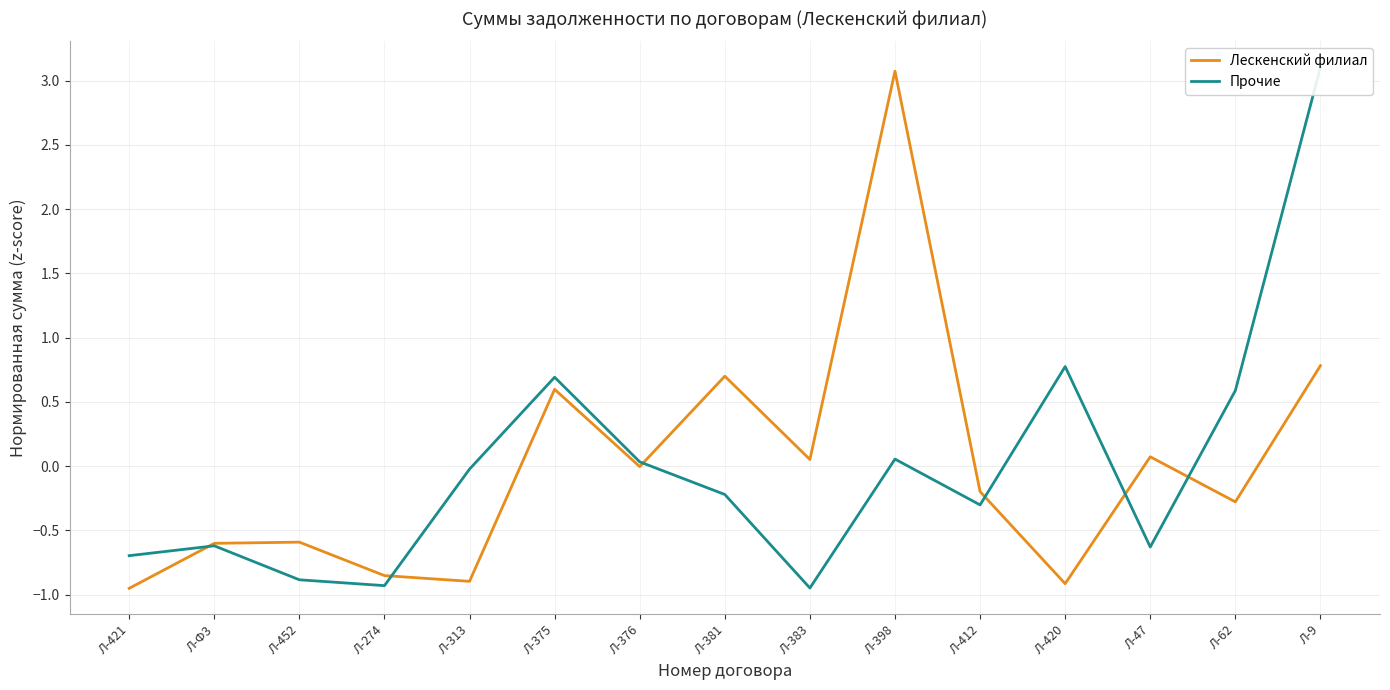

What is the difference between the maximum and second lowest values in the Прочие series?

4.0